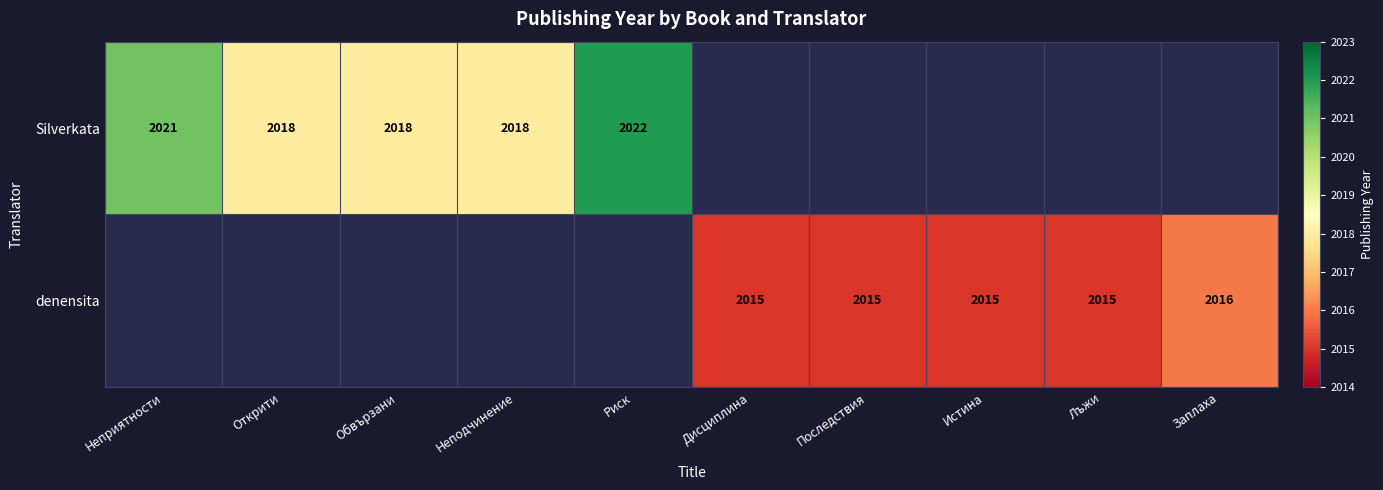

Between Заплаха and Открити, which is larger?

Открити